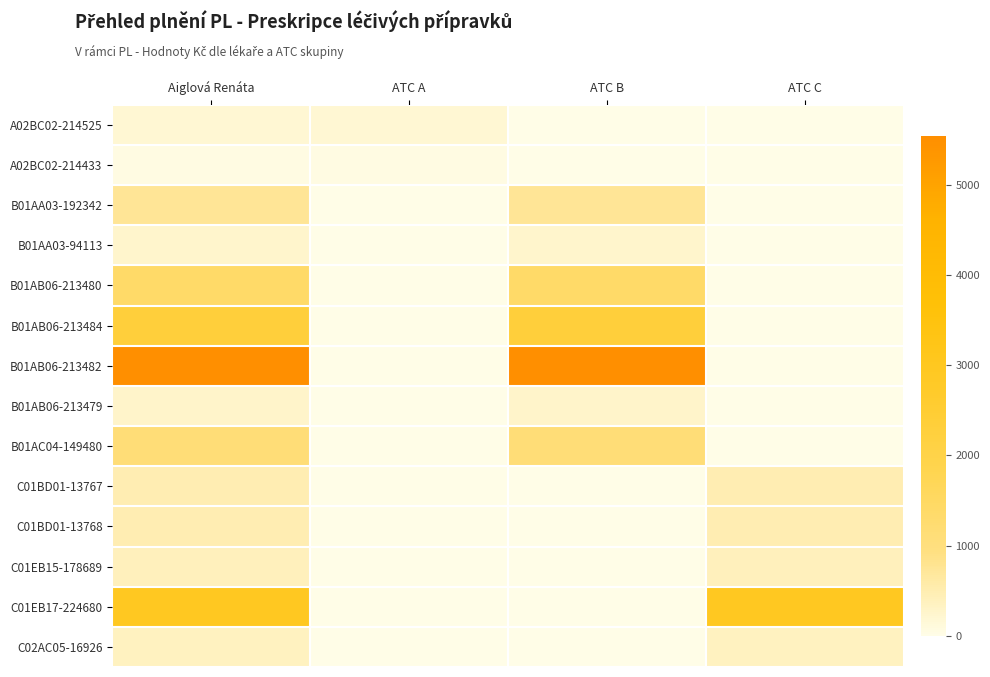

Which series has the largest total across all categories?

B01AB06-213482